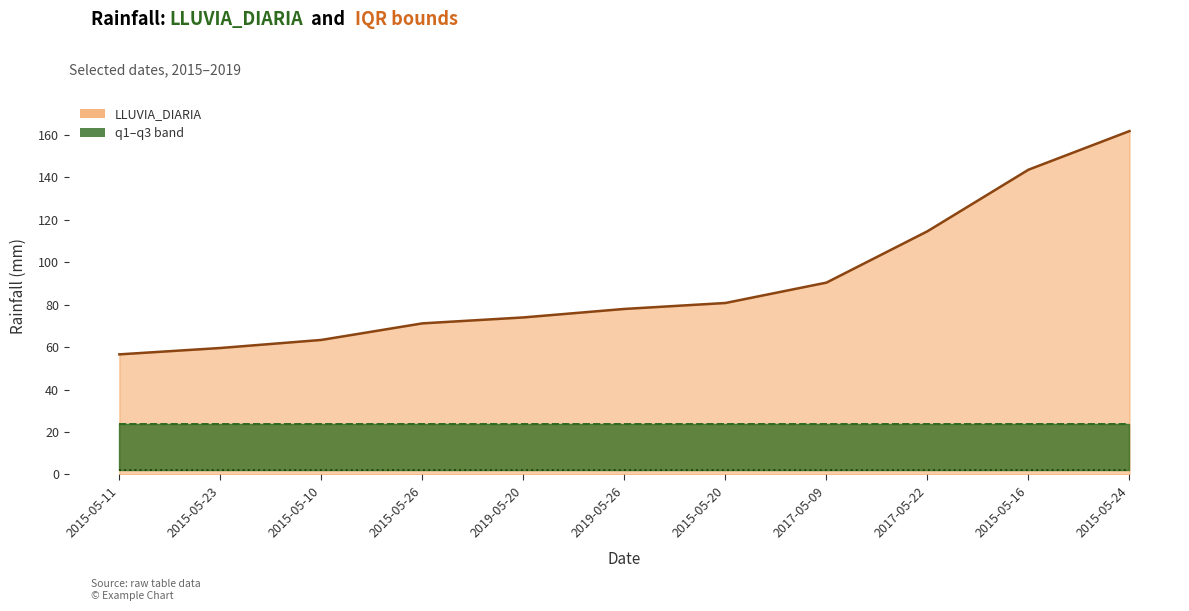

What is the sum of the q1 values at 2017-05-22 and 2015-05-24?

4.4